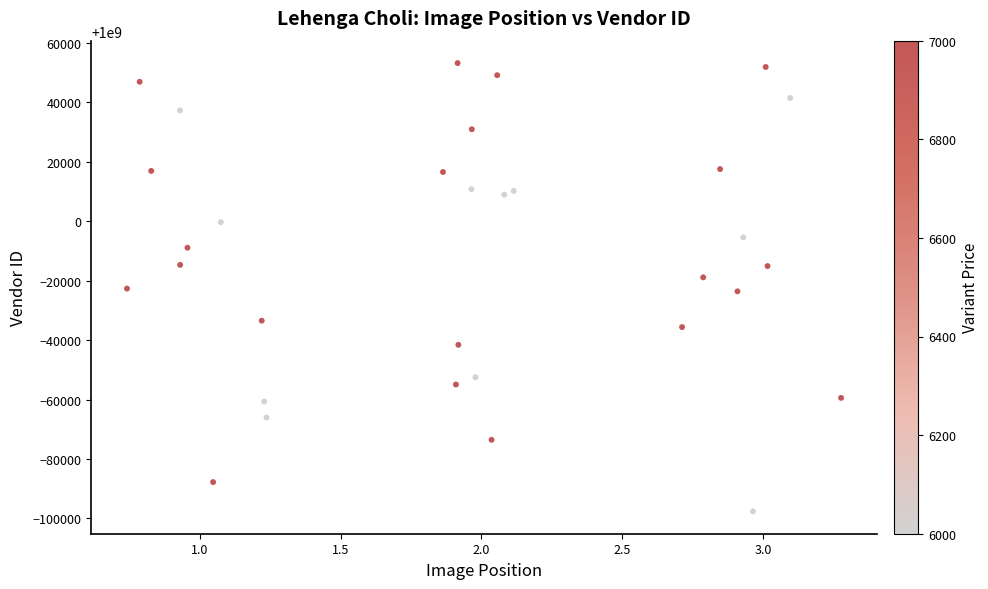

What is the range of Y values (max minus min)?

150839.6